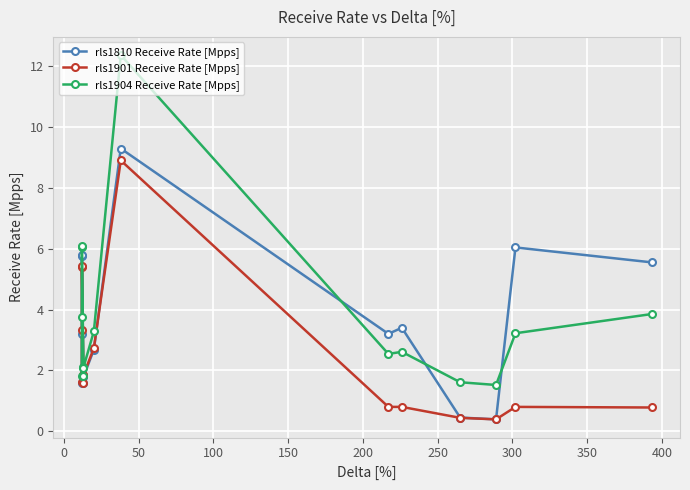

Rank the series at 0 from highest to lowest value.

rls1904 Receive Rate [Mpps], rls1901 Receive Rate [Mpps], rls1810 Receive Rate [Mpps]